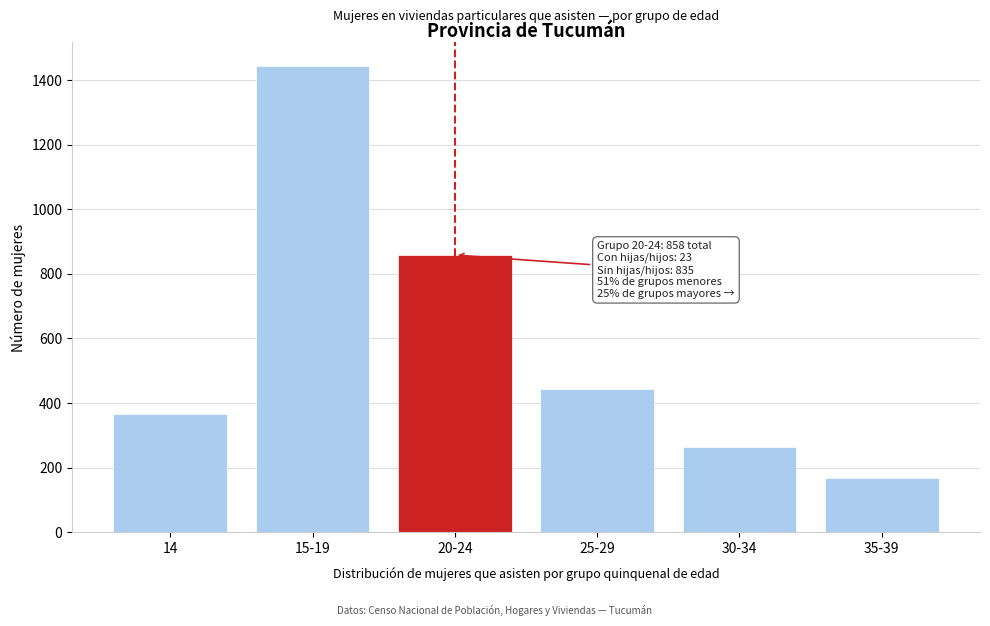

Reading right to left, extract all data points from this chart.

167	263	443	858	1444	365